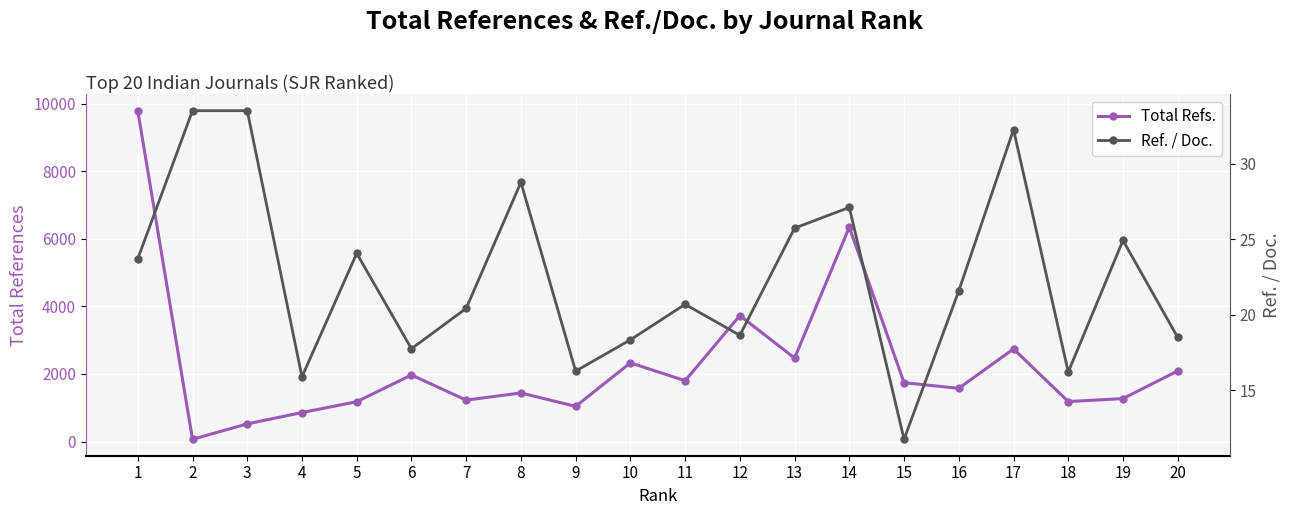

Which has a higher value, 10 or 12?

12